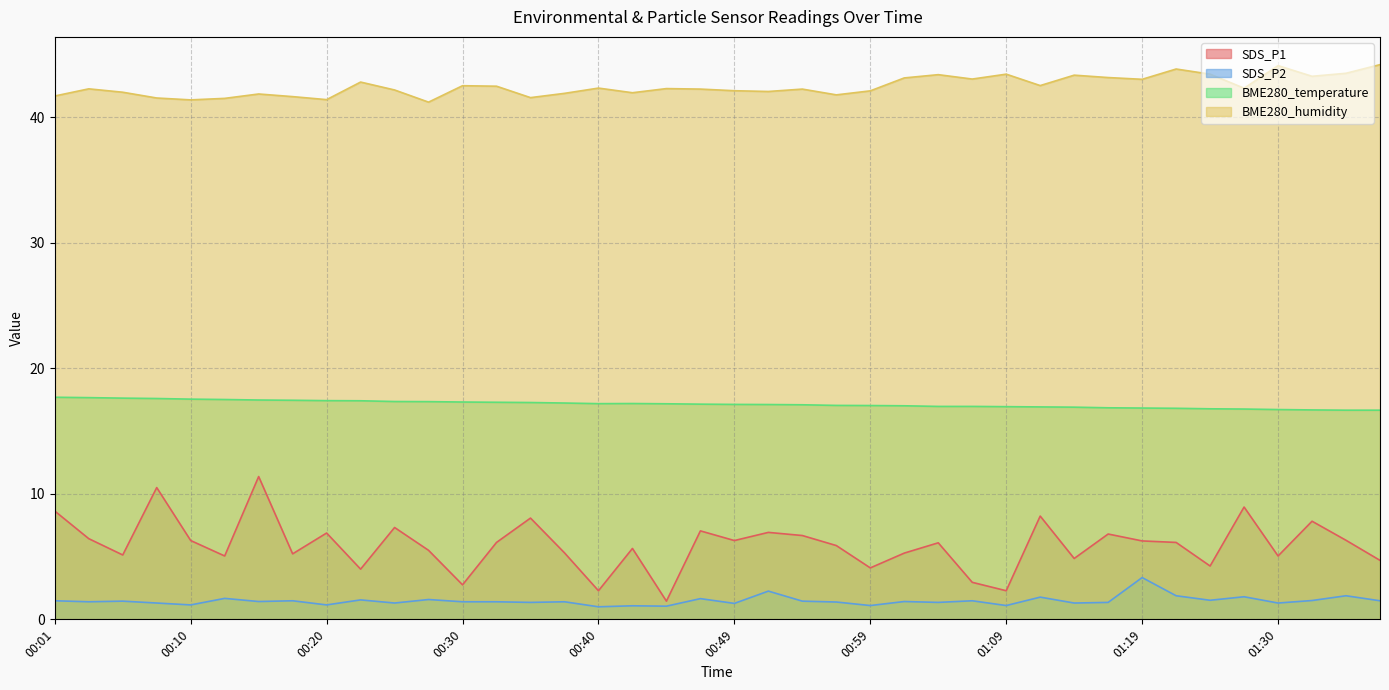

What is the spread (max minus min) of values at 01:25?

41.9